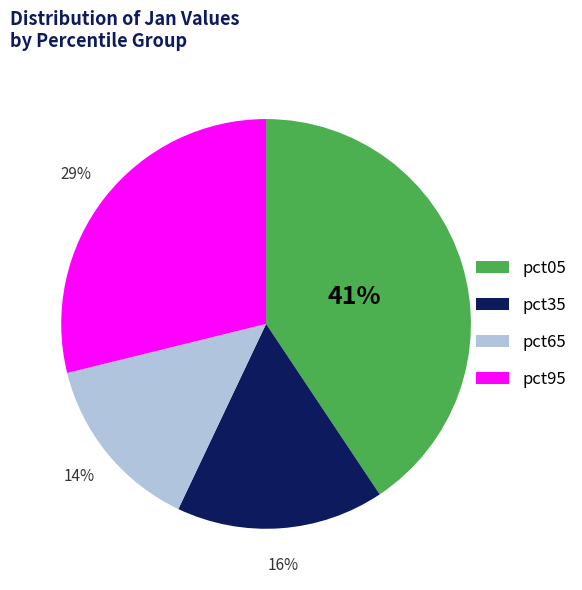

How many slices are in this pie chart?

4